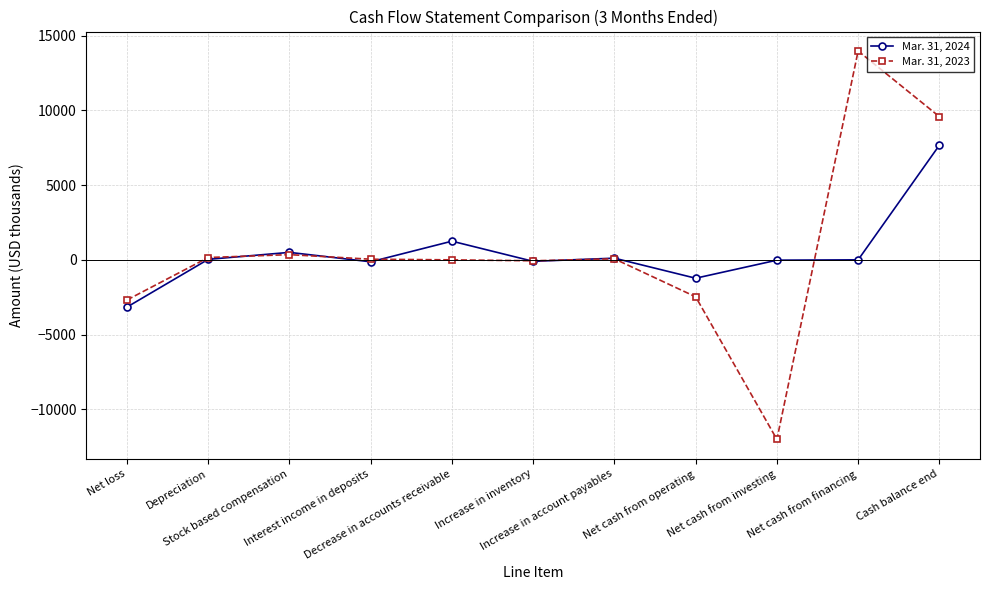

Rank the series by their average value, from lowest to highest.

Mar. 31, 2024, Mar. 31, 2023